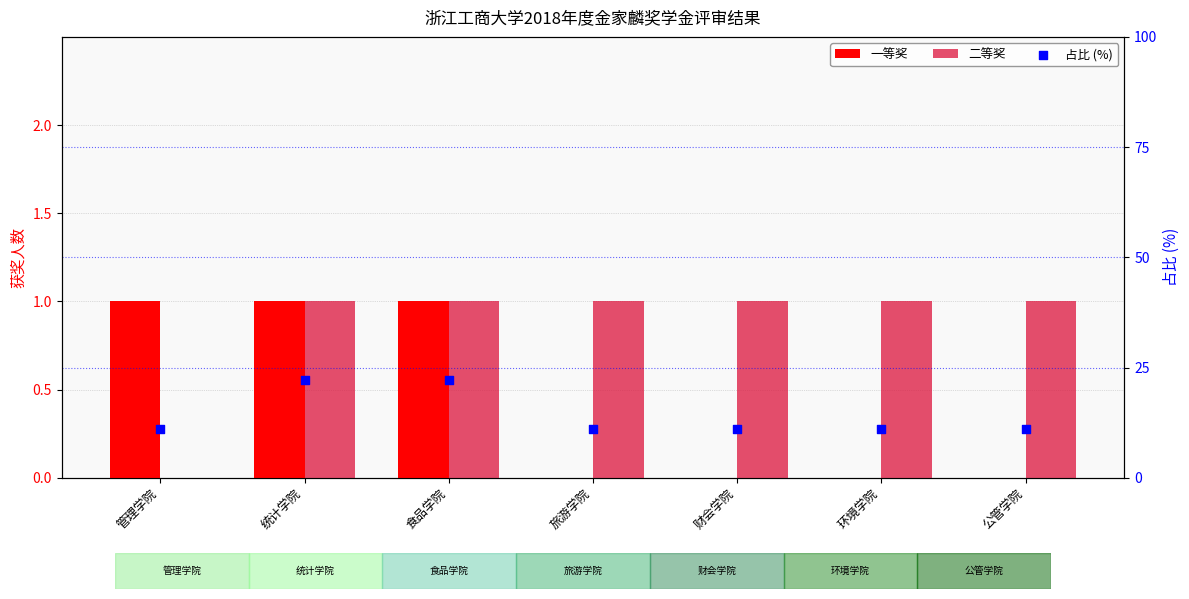

Is the value of 二等奖 at 管理学院 greater than the value of 占比 (%) at 旅游学院?

No